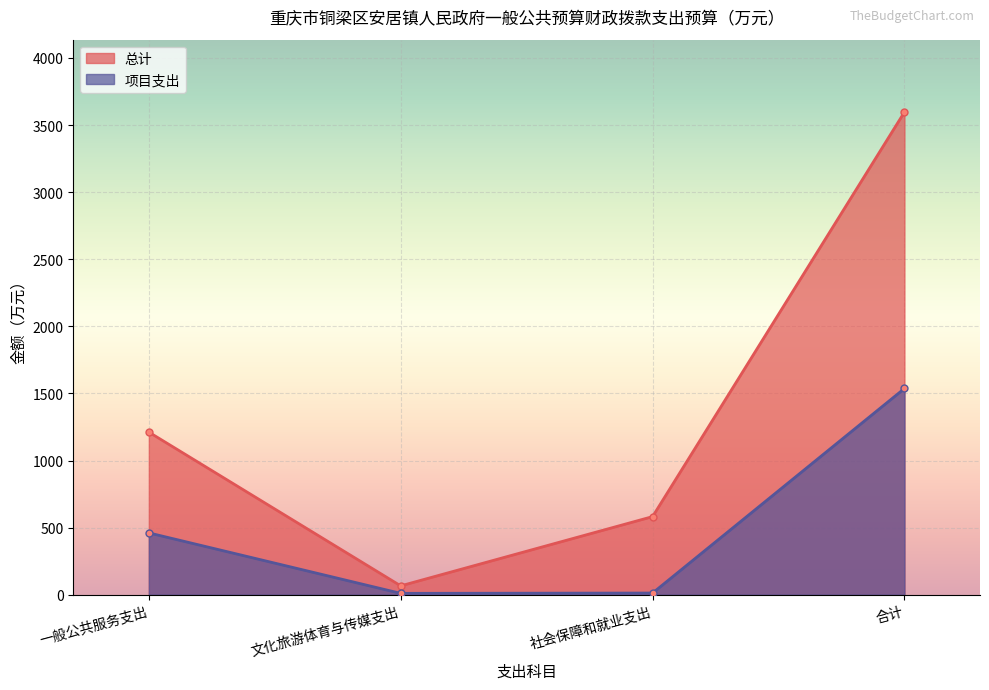

Which category has the lowest value in the 项目支出 series?

文化旅游体育与传媒支出